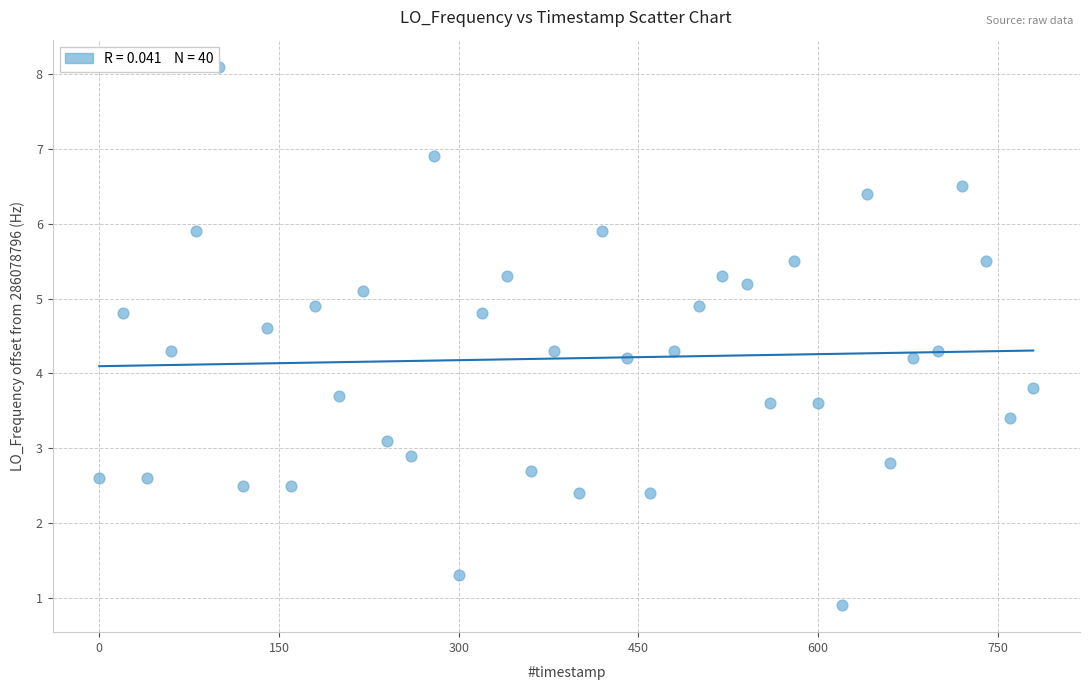

What is the range of X values (max minus min)?

779.5